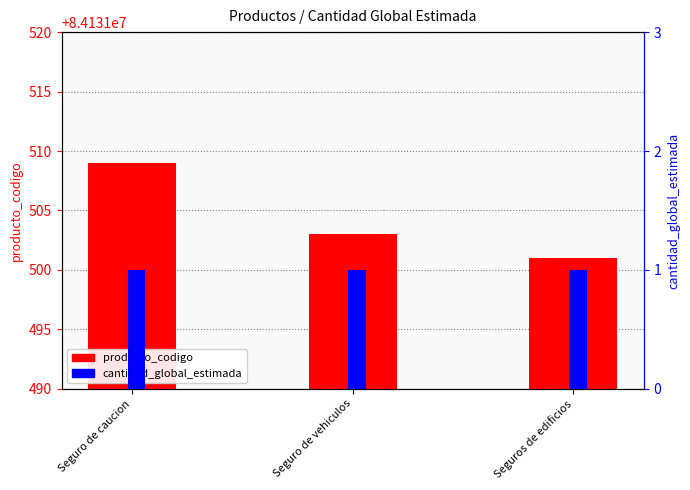

Reading left to right, what are all the values shown in this chart?

producto_codigo: 84131509	84131503	84131501
cantidad_global_estimada: 1	1	1